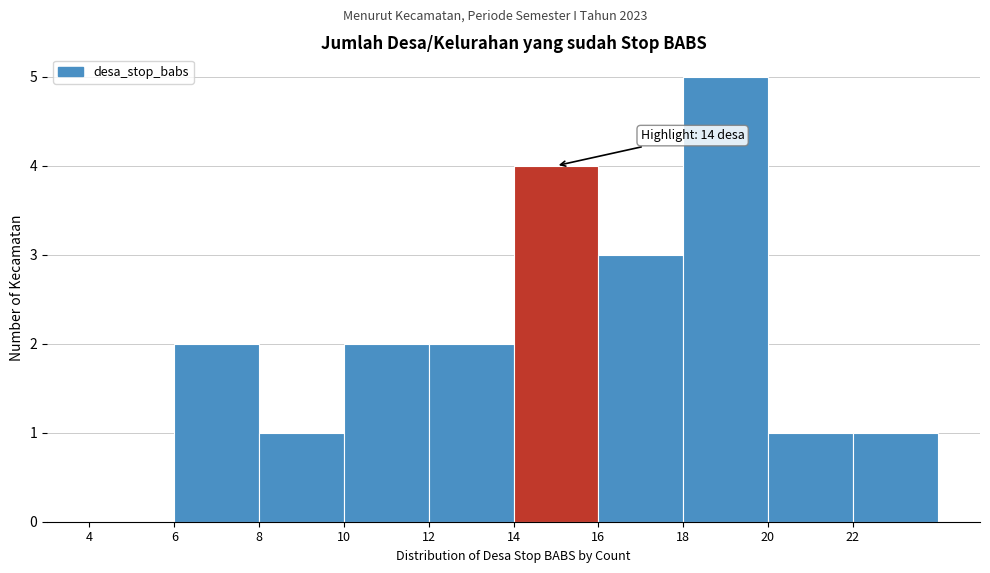

Which range on the x-axis has the tallest bar?

18 to 20